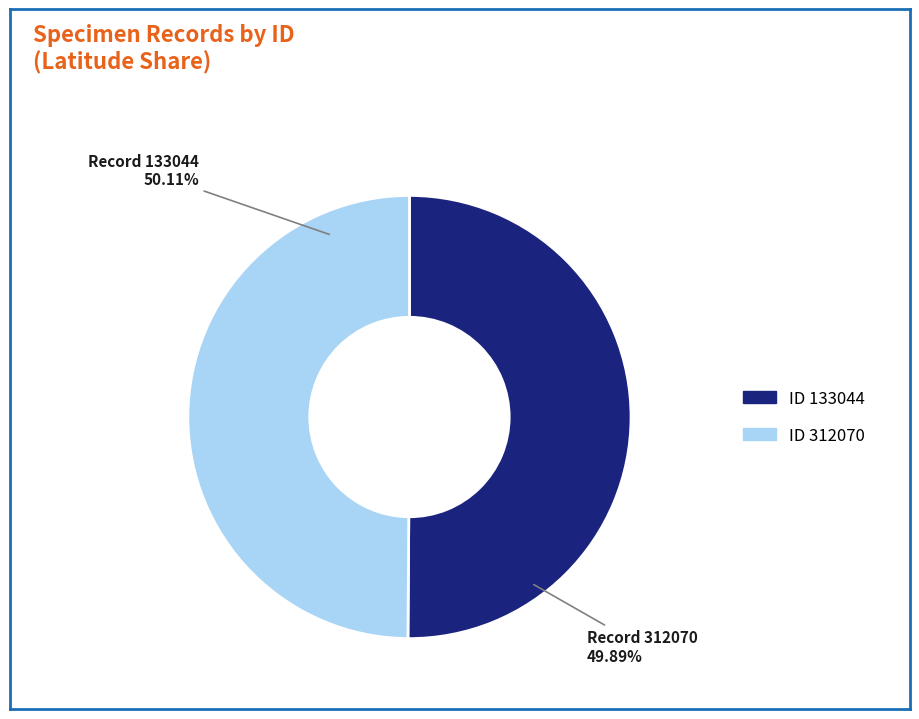

What is the smallest slice in the pie chart?

312070